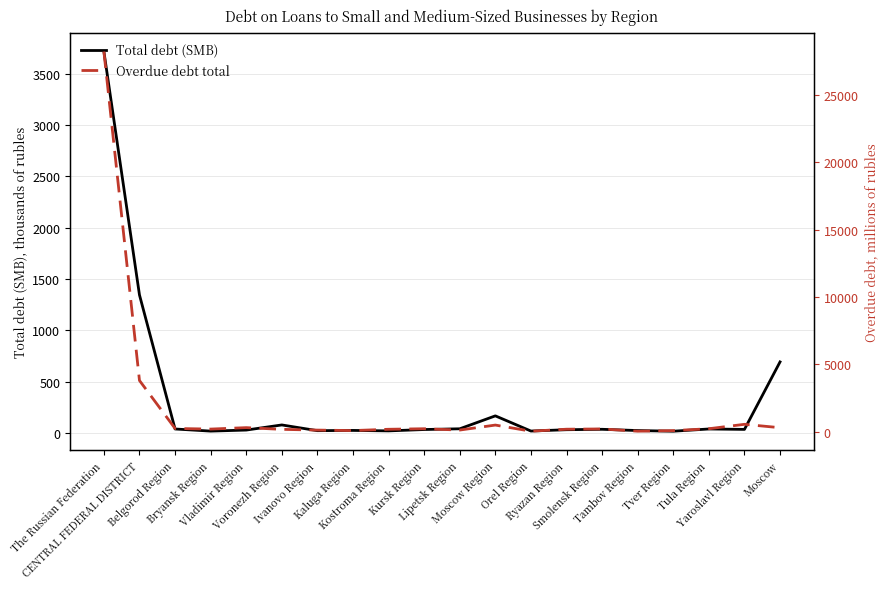

Reading right to left, transcribe all the data shown in this chart.

Total debt (SMB): Moscow=691.4	Yaroslavl Region=33.6	Tula Region=37.7	Tver Region=16.0	Tambov Region=22.2	Smolensk Region=34.6	Ryazan Region=30.5	Orel Region=17.6	Moscow Region=165.5	Lipetsk Region=39.6	Kursk Region=32.3	Kostroma Region=19.2	Kaluga Region=23.6	Ivanovo Region=21.3	Voronezh Region=77.0	Vladimir Region=27.1	Bryansk Region=17.0	Belgorod Region=37.6	CENTRAL FEDERAL DISTRICT=1344.1	The Russian Federation=3716.7
Overdue debt total: Moscow=301.0	Yaroslavl Region=552.0	Tula Region=224.0	Tver Region=85.0	Tambov Region=41.0	Smolensk Region=208.0	Ryazan Region=189.0	Orel Region=40.0	Moscow Region=496.0	Lipetsk Region=126.0	Kursk Region=223.0	Kostroma Region=184.0	Kaluga Region=87.0	Ivanovo Region=123.0	Voronezh Region=178.0	Vladimir Region=305.0	Bryansk Region=198.0	Belgorod Region=244.0	CENTRAL FEDERAL DISTRICT=3804.0	The Russian Federation=28227.0